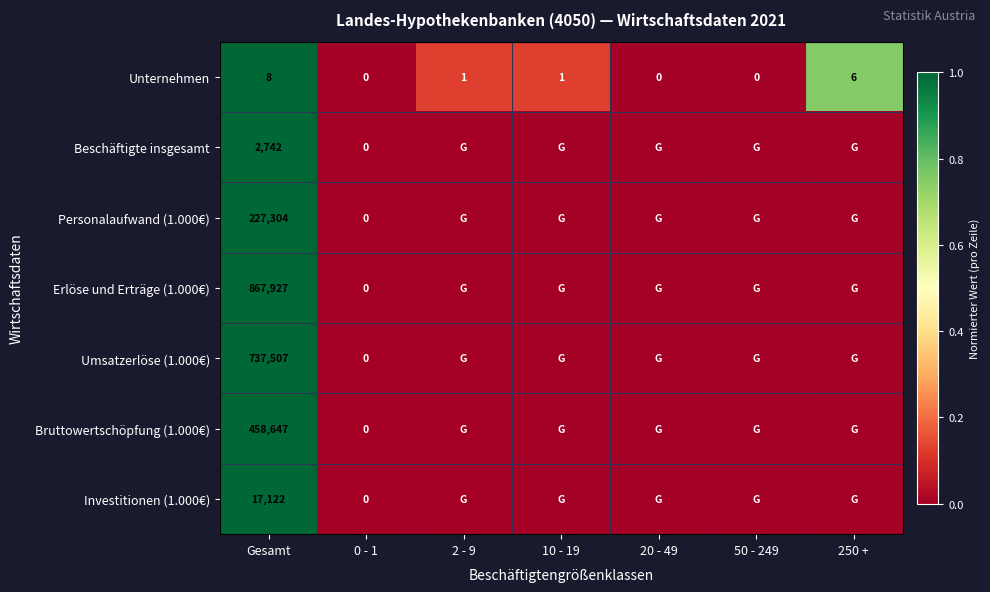

Is it true that Unternehmen equals 3 at 0 - 1?

False